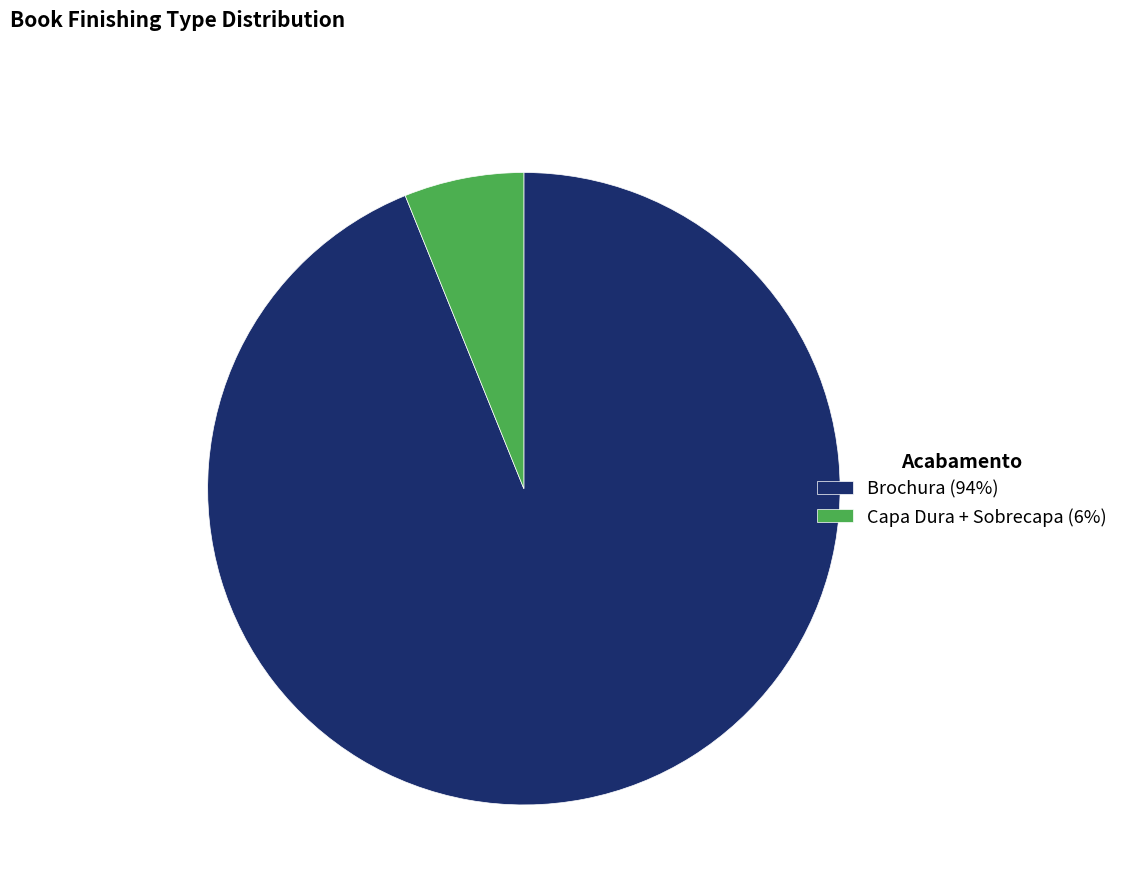

Is it true that Capa Dura + Sobrecapa (6%) is 1% of the pie?

False